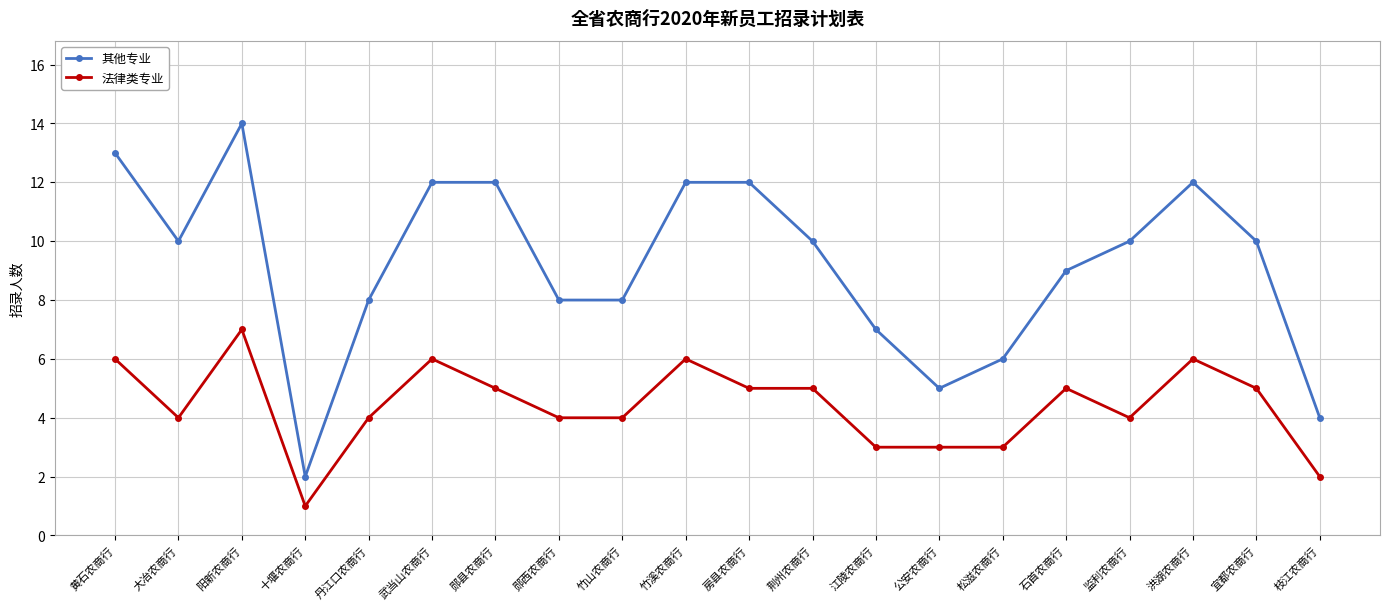

Reading left to right, what are all the values shown in this chart?

其他专业: 黄石农商行=13	大冶农商行=10	阳新农商行=14	十堰农商行=2	丹江口农商行=8	武当山农商行=12	郧县农商行=12	郧西农商行=8	竹山农商行=8	竹溪农商行=12	房县农商行=12	荆州农商行=10	江陵农商行=7	公安农商行=5	松滋农商行=6	石首农商行=9	监利农商行=10	洪湖农商行=12	宜都农商行=10	枝江农商行=4
法律类专业: 黄石农商行=6	大冶农商行=4	阳新农商行=7	十堰农商行=1	丹江口农商行=4	武当山农商行=6	郧县农商行=5	郧西农商行=4	竹山农商行=4	竹溪农商行=6	房县农商行=5	荆州农商行=5	江陵农商行=3	公安农商行=3	松滋农商行=3	石首农商行=5	监利农商行=4	洪湖农商行=6	宜都农商行=5	枝江农商行=2